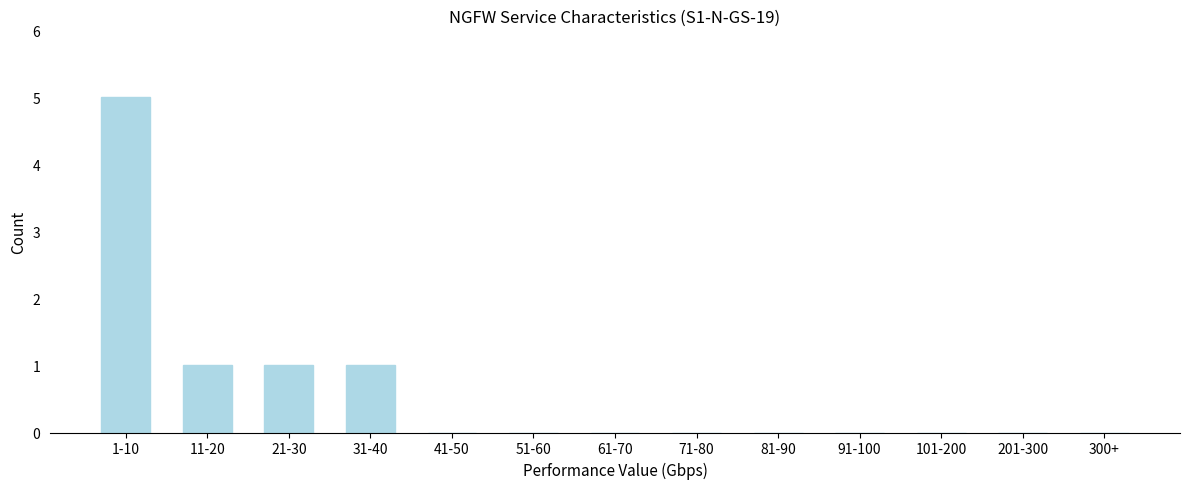

Reading right to left, list all the values displayed in this chart.

300+=0	201-300=0	101-200=0	91-100=0	81-90=0	71-80=0	61-70=0	51-60=0	41-50=0	31-40=1	21-30=1	11-20=1	1-10=5